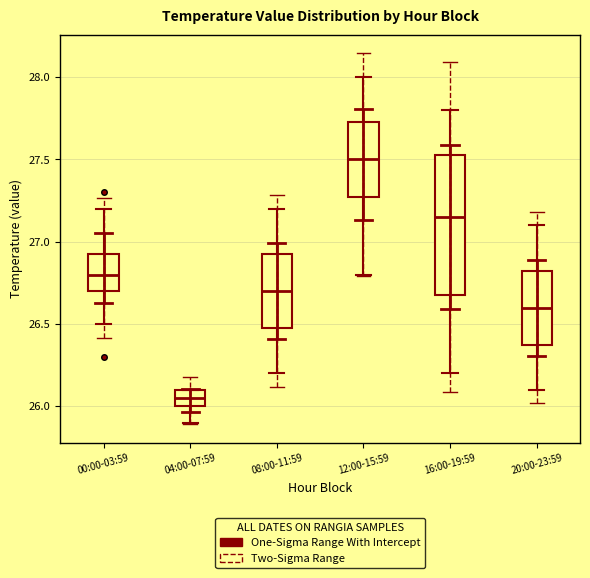

Where is the upper edge of the box for 12:00-15:59 on the y-axis? The values are not printed on the chart, so give them approximately, as read against the axis.

27.75